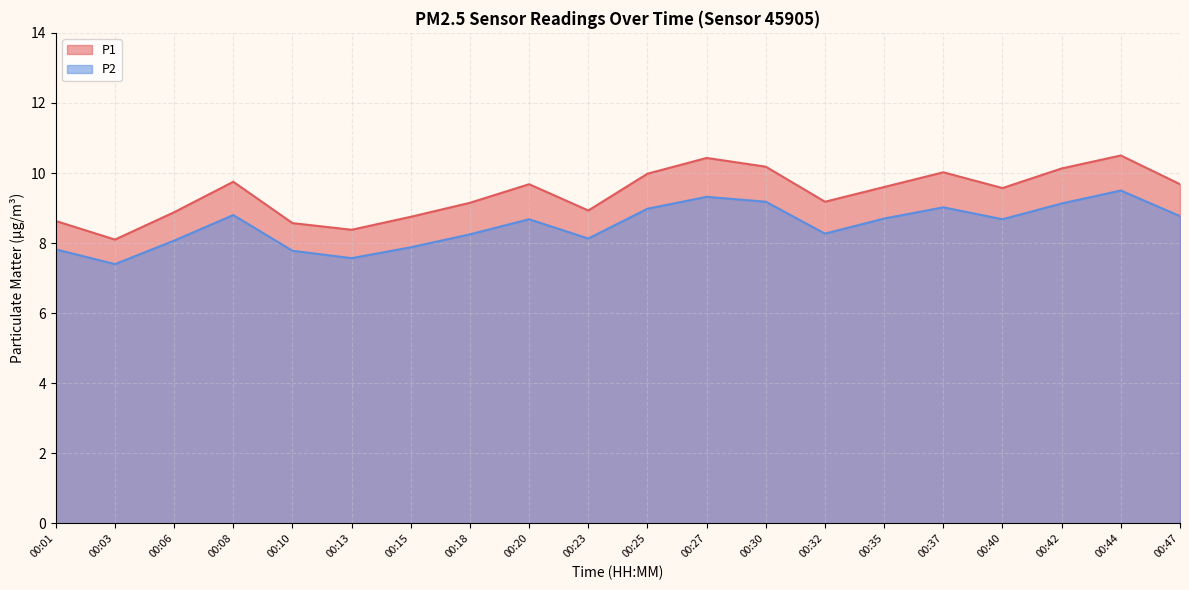

Which series has the largest total across all categories?

P1